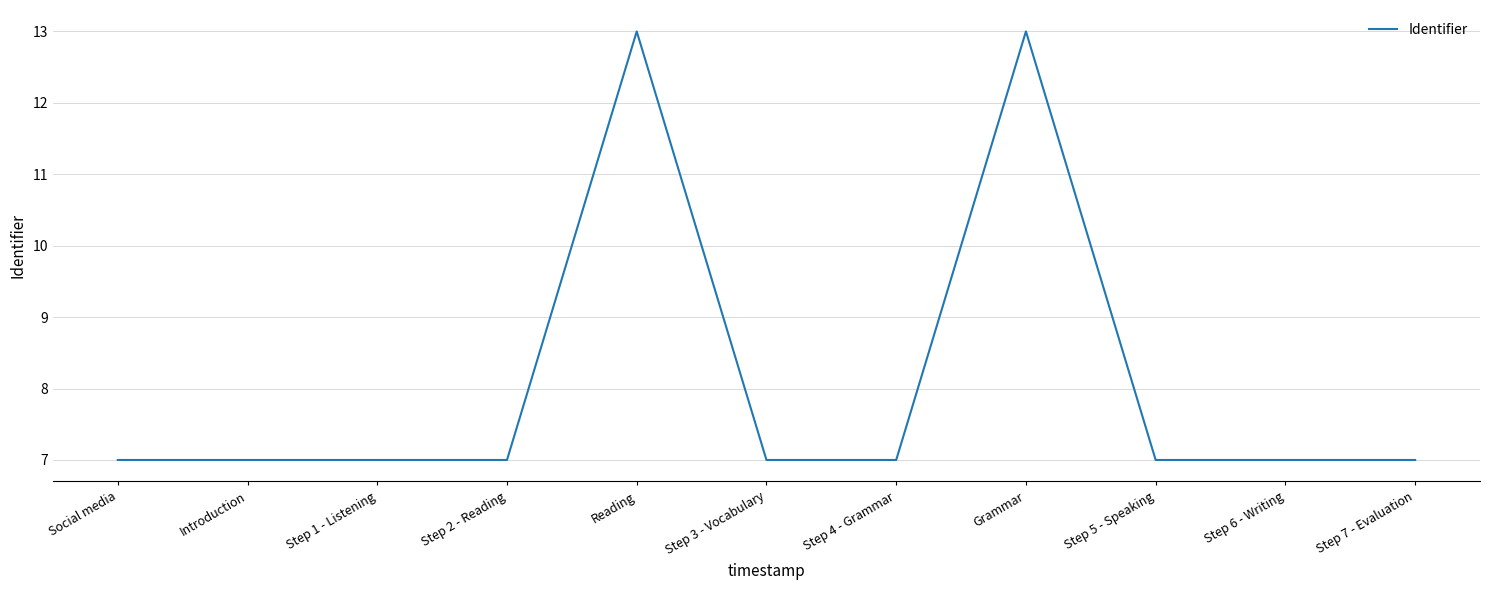

Reading right to left, what are all the values shown in this chart?

Step 7 - Evaluation=7.0	Step 6 - Writing=7.0	Step 5 - Speaking=7.0	Grammar=13.0	Step 4 - Grammar=7.0	Step 3 - Vocabulary=7.0	Reading=13.0	Step 2 - Reading=7.0	Step 1 - Listening=7.0	Introduction=7.0	Social media=7.0